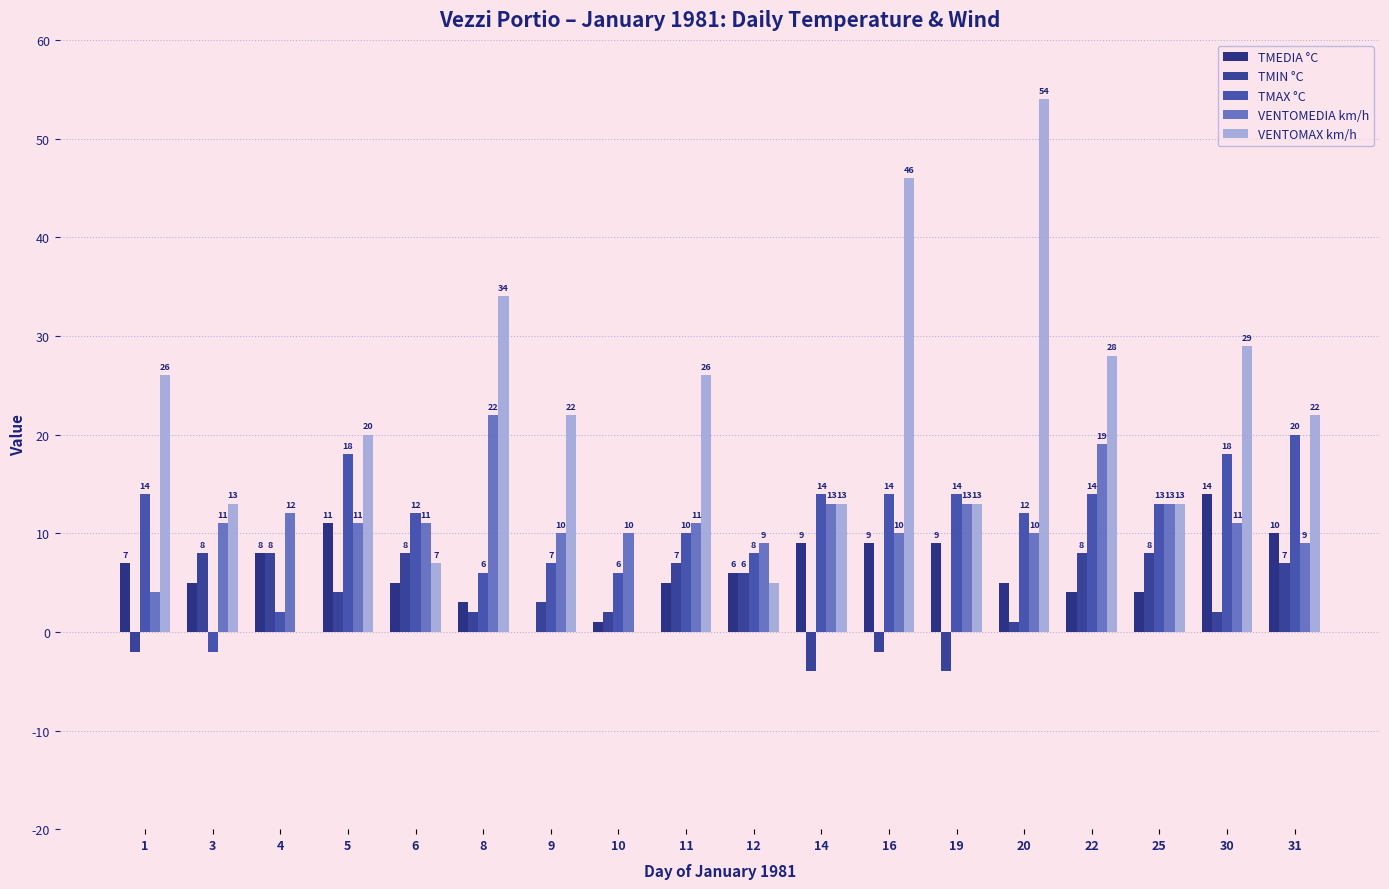

Which series has the widest spread of values?

VENTOMAX km/h